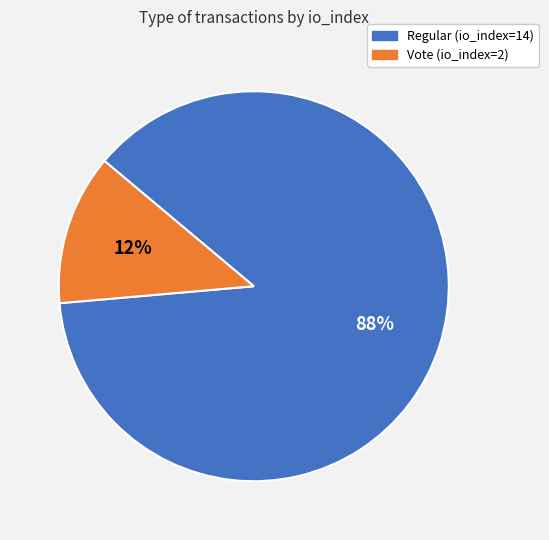

Does Vote (io_index=2) account for over 50% of the chart?

No